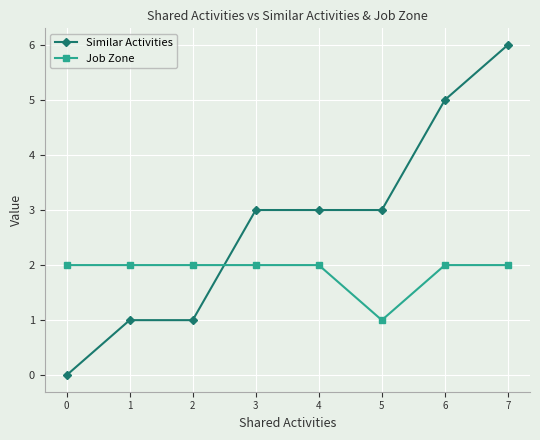

Reading right to left, list all the values displayed in this chart.

Similar Activities: 7=6	6=5	5=3	4=3	3=3	2=1	1=1	0=0
Job Zone: 7=2	6=2	5=1	4=2	3=2	2=2	1=2	0=2